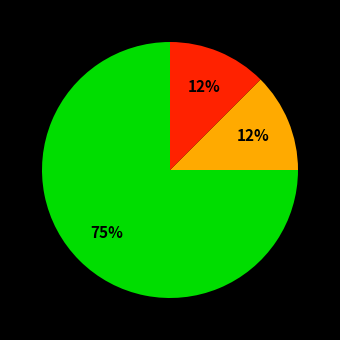

Is there any slice that represents more than half of the pie?

Yes